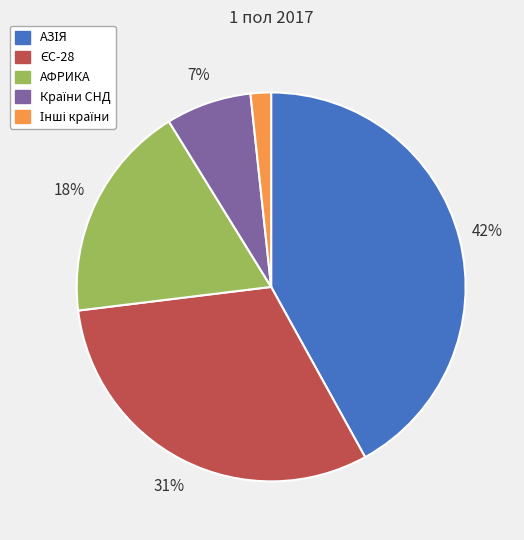

The АФРИКА slice represents 18% of the pie. True or false?

True